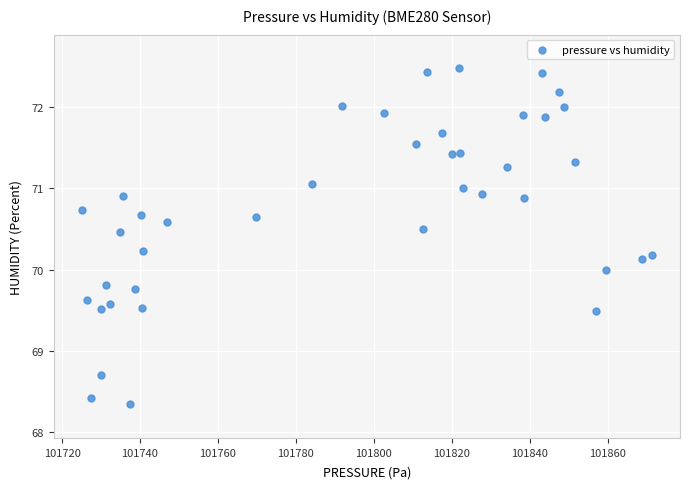

What is the range of X values (max minus min)?

146.1